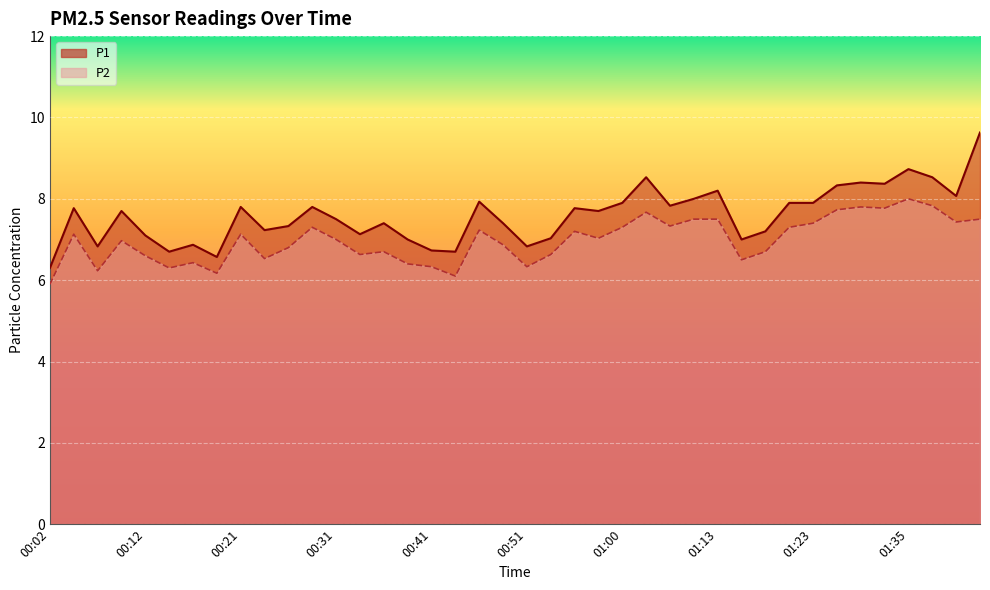

What is the smallest value displayed?

5.9